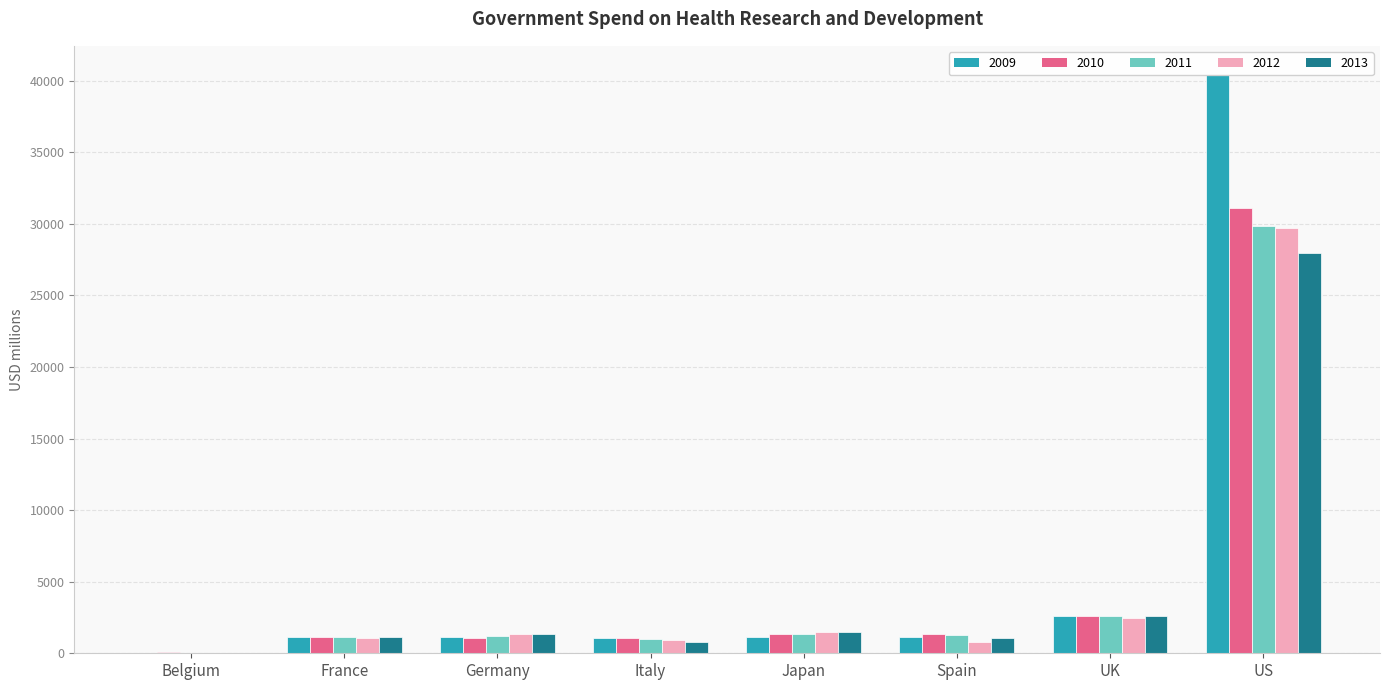

What is the value of the 2012 bar at the 1st from the left?

45.1